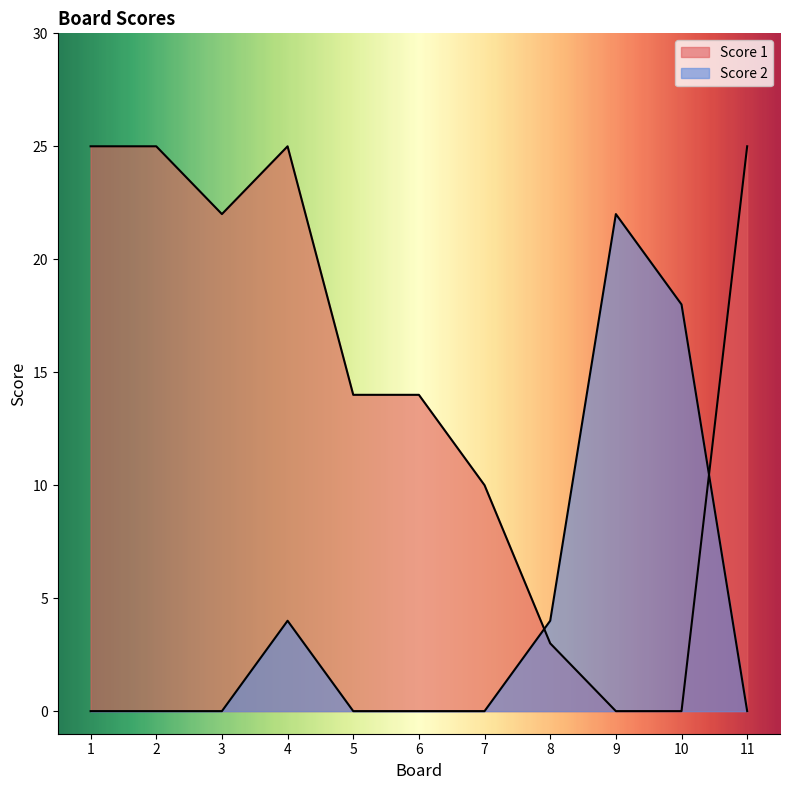

At which label does Score 1 reach its peak?

1